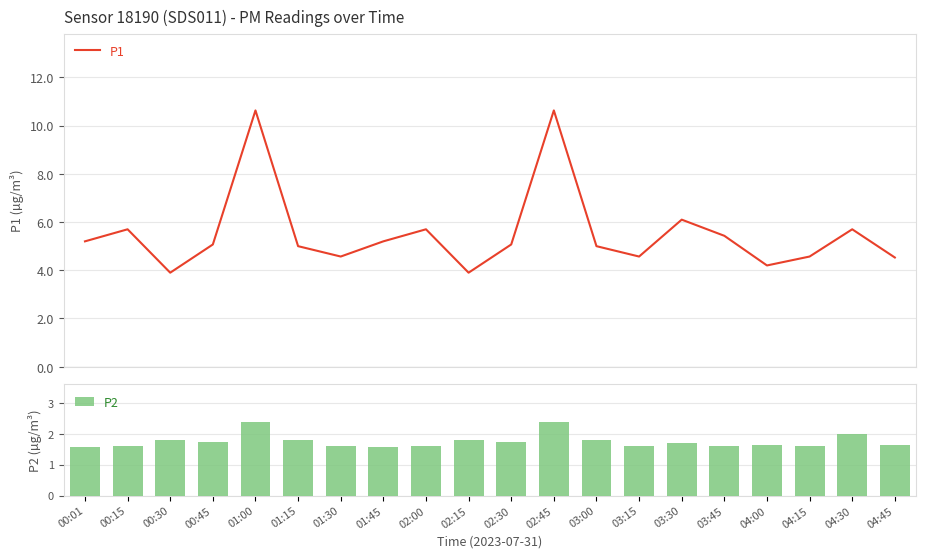

The value of P1 at 02:45 is 5.6. True or false?

False